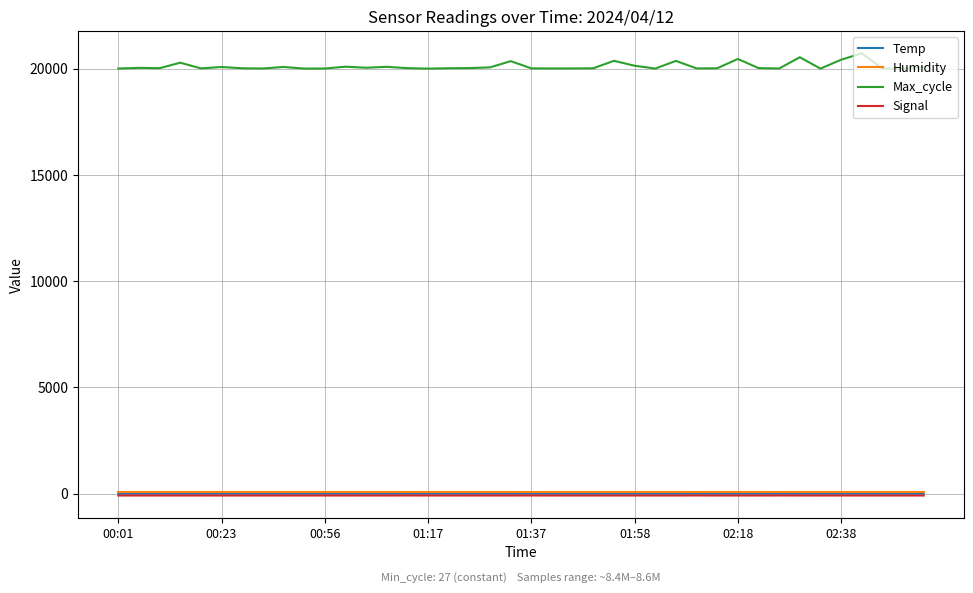

What is the greatest value displayed?

20720.0